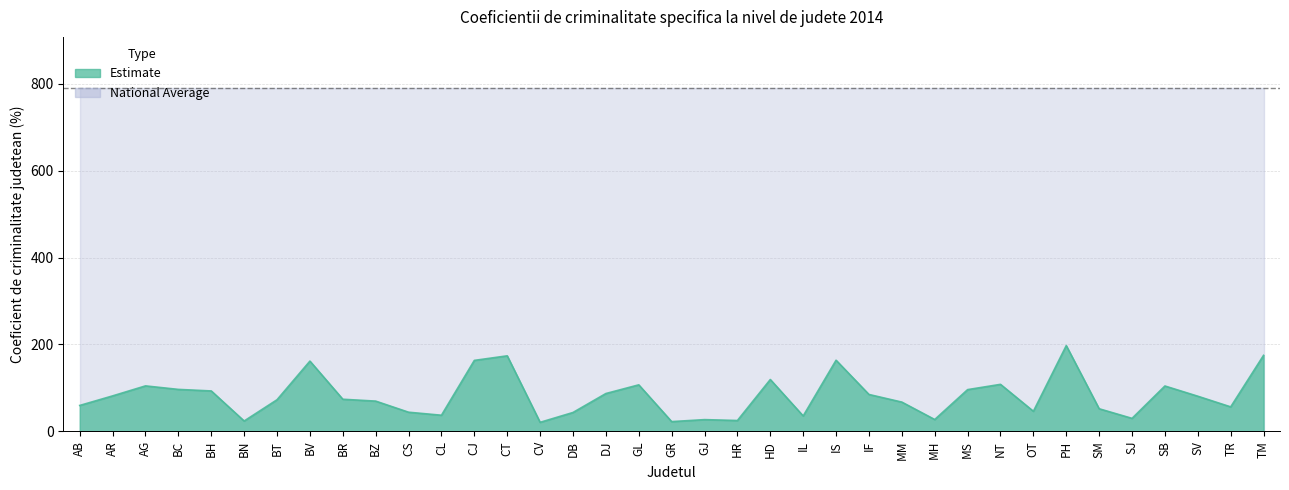

The value at BV is 161.5. True or false?

True